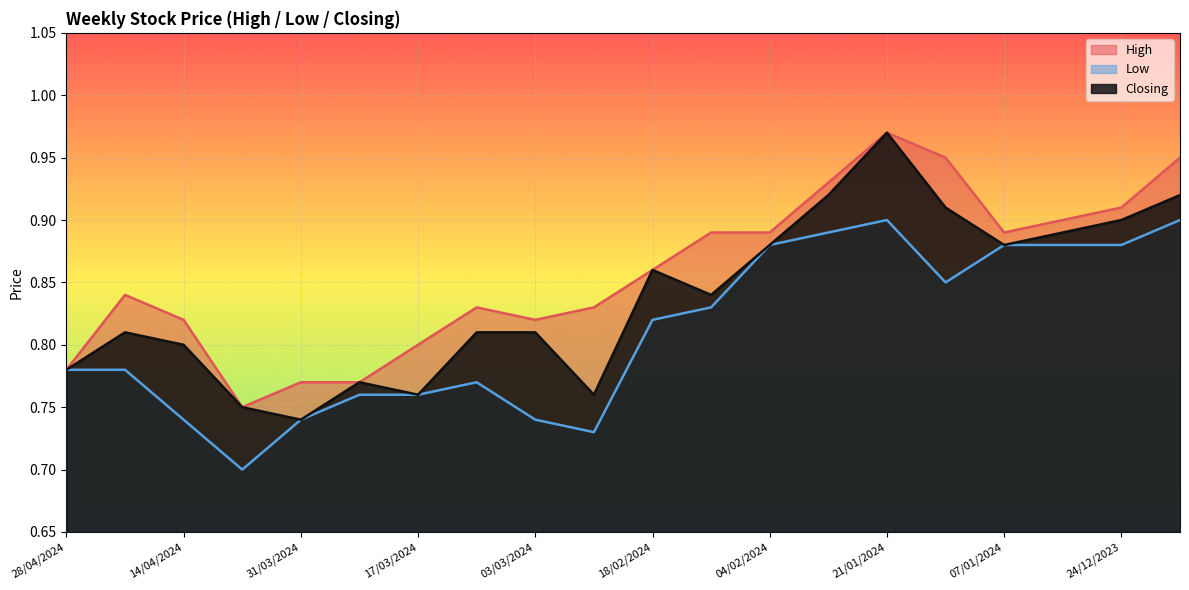

What is the sum of all High values?

17.1